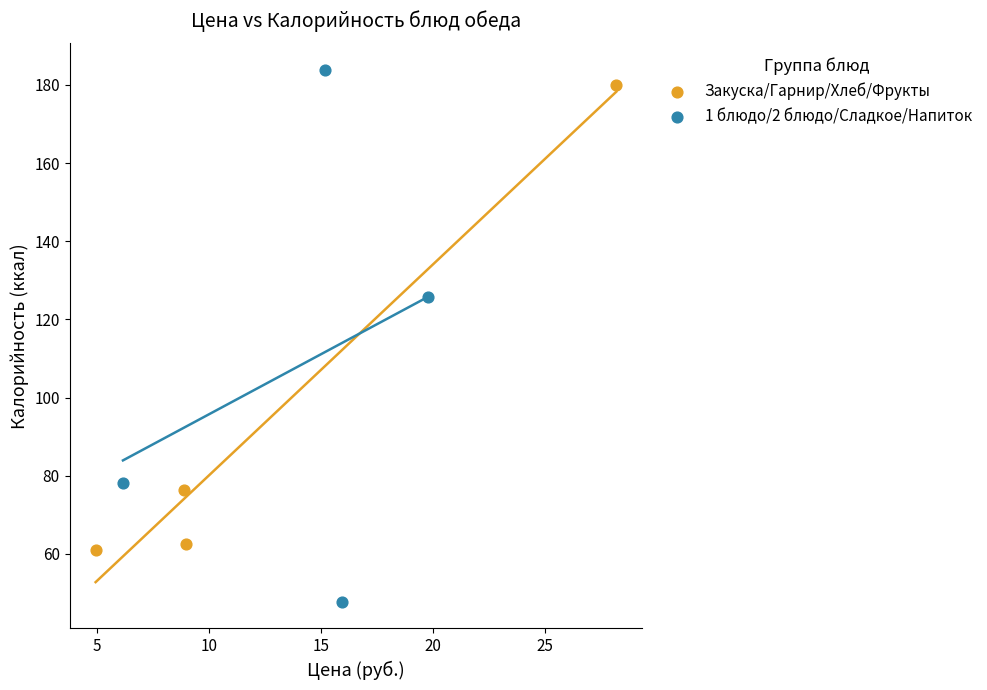

What are all the series names shown in the legend?

Закуска/Гарнир/Хлеб/Фрукты, 1 блюдо/2 блюдо/Сладкое/Напиток